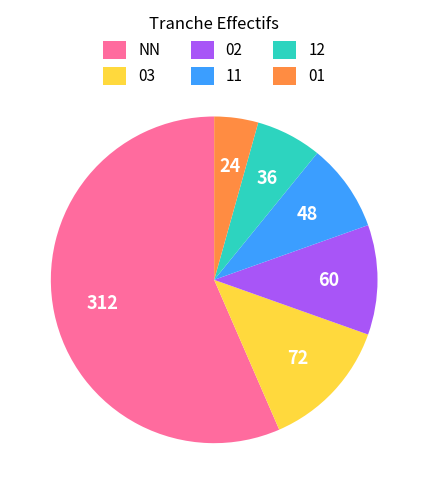

Approximately how many times larger is the value at 01 compared to 03?

0.3